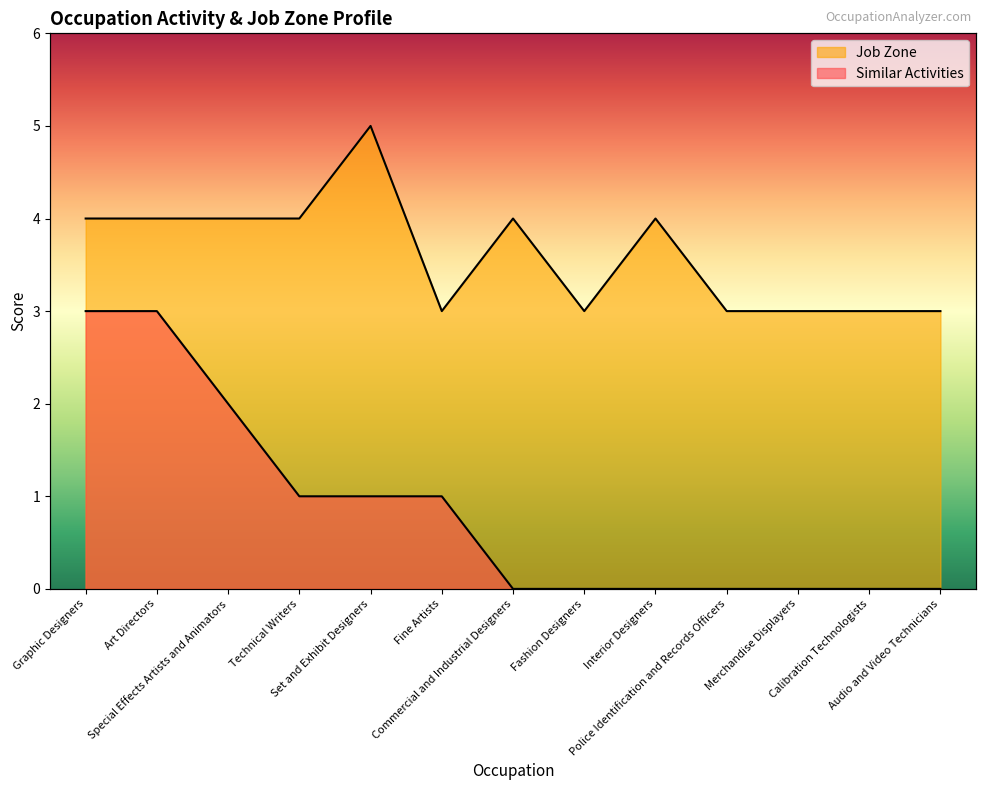

How many series are shown in this chart?

2